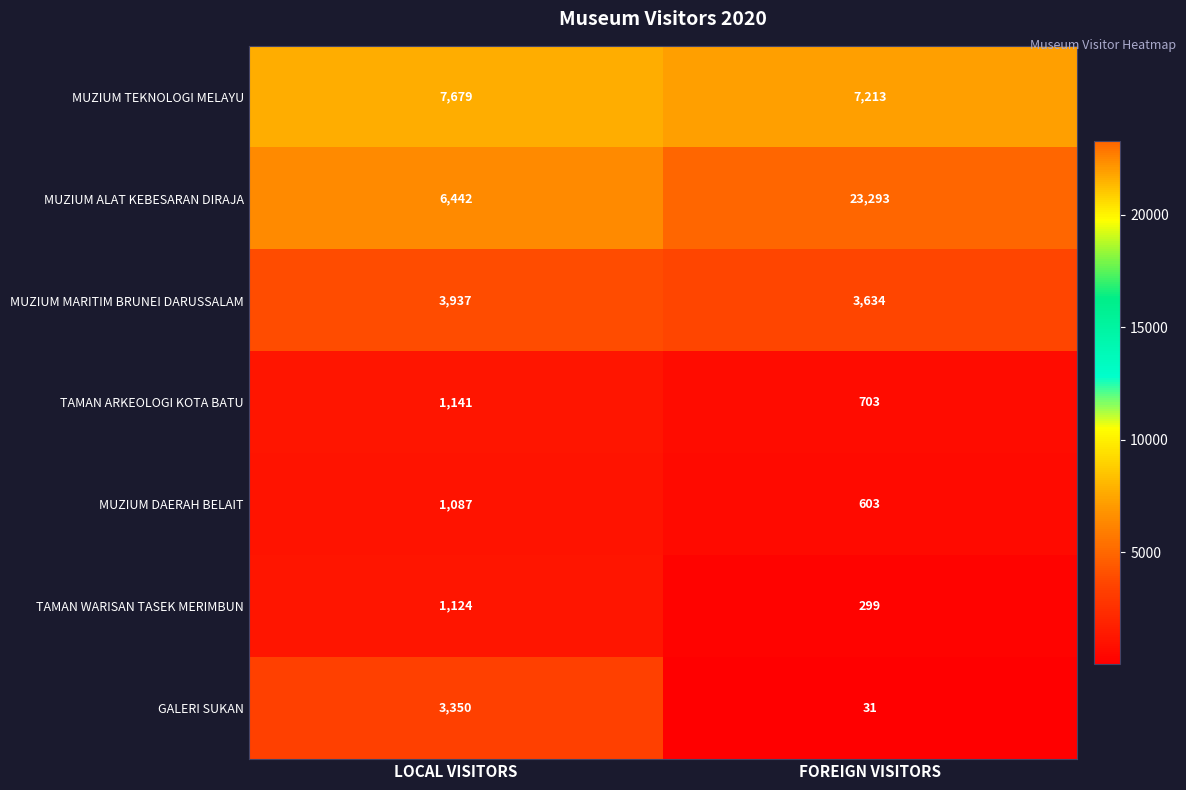

What is the sum of all TAMAN WARISAN TASEK MERIMBUN values?

1423